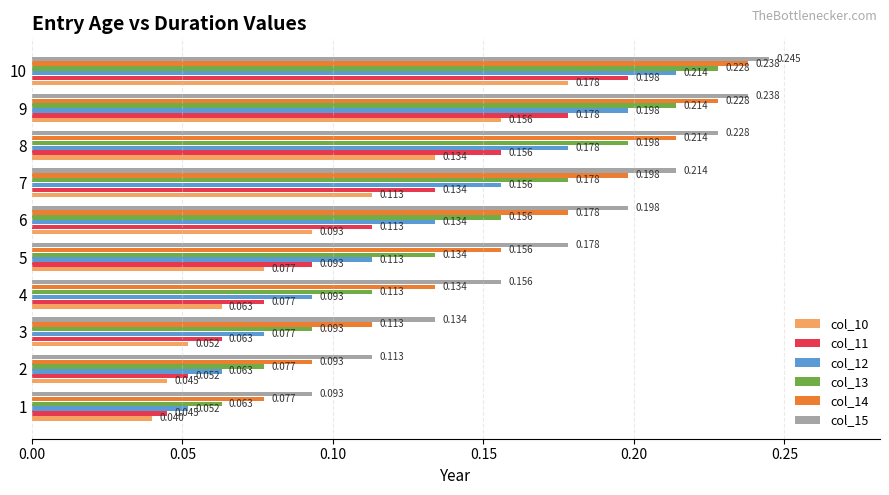

Is the value of col_11 at 8 greater than the value of col_15 at 7?

No